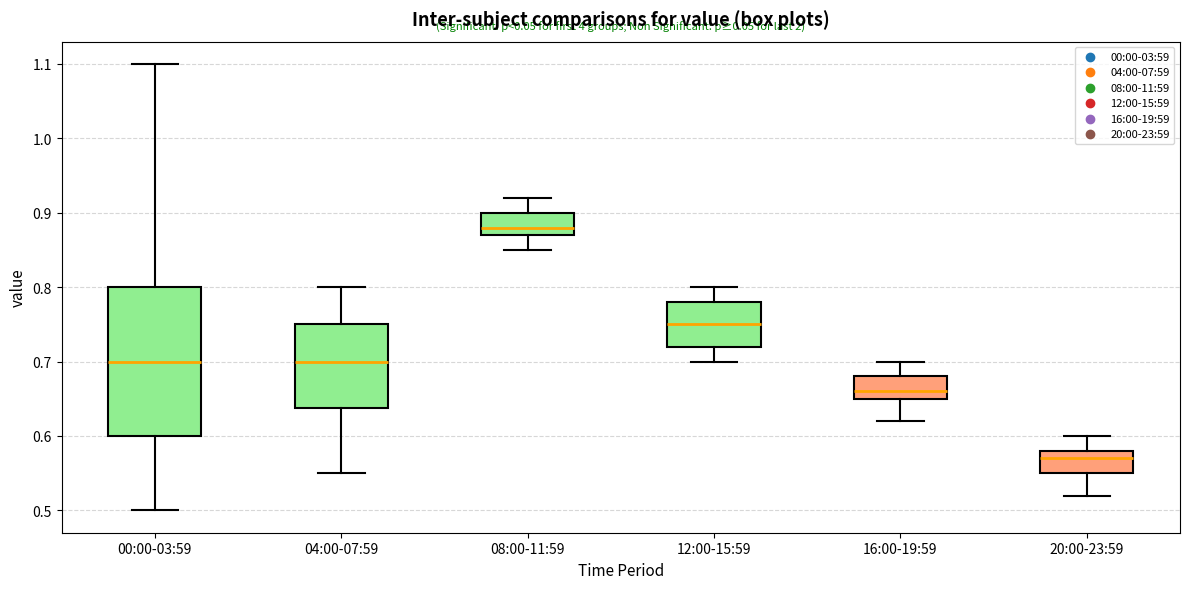

Where does the upper whisker of the box for 04:00-07:59 end on the y-axis? The values are not printed on the chart, so give them approximately, as read against the axis.

0.80